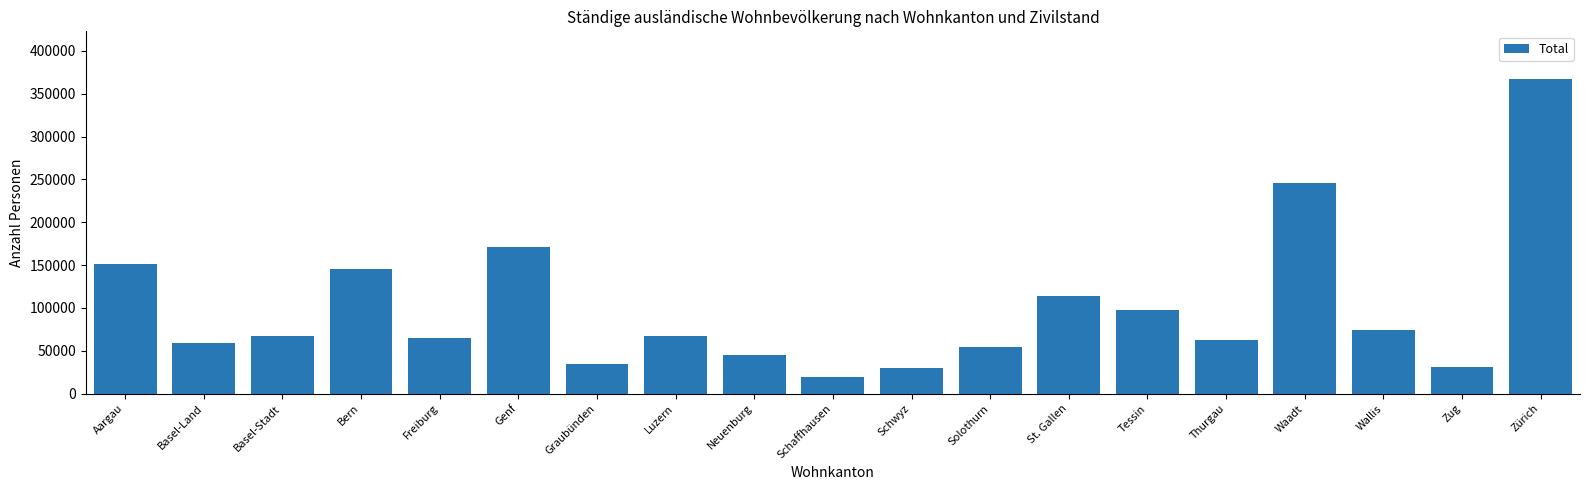

How many bars are there in total?

19